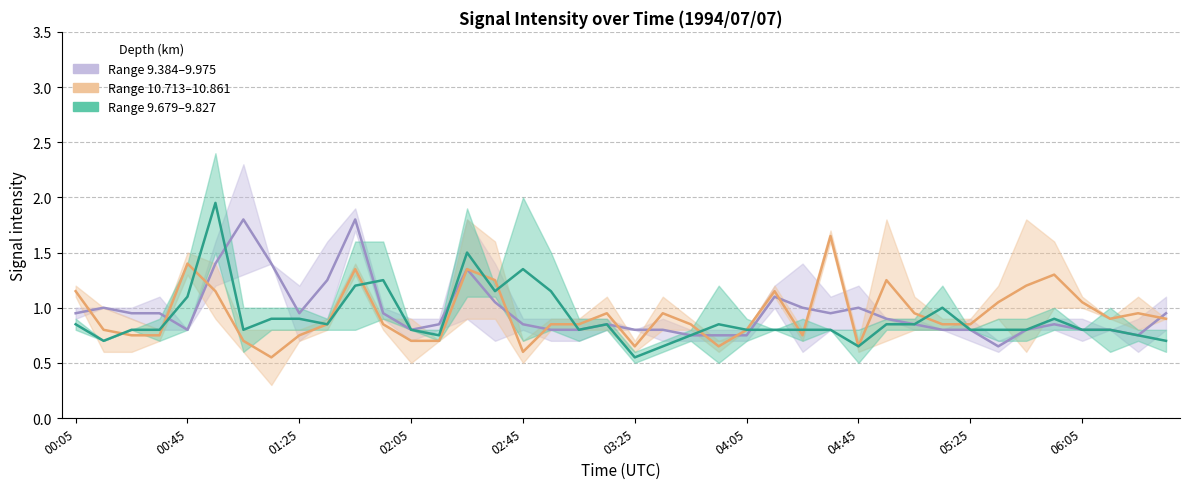

What is the value of the 9.827 point at the 30th from the left?

0.9